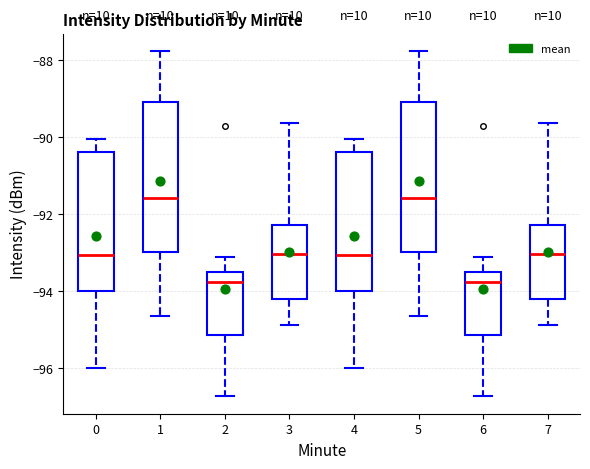

Reading left to right, transcribe this box plot: for each box, give where its median line is, the range the box spans, and where its two whiskers end, as read against the y-axis. The values are not printed on the chart, so give them approximately, as read against the axis.

0: median -93.0, box -94.0 to -90.4, whiskers -96.0 to -90.0
1: median -91.6, box -93.0 to -89.0, whiskers -94.6 to -87.8
2: median -93.8, box -95.2 to -93.6, whiskers -96.8 to -93.0
3: median -93.0, box -94.2 to -92.2, whiskers -94.8 to -89.6
4: median -93.0, box -94.0 to -90.4, whiskers -96.0 to -90.0
5: median -91.6, box -93.0 to -89.0, whiskers -94.6 to -87.8
6: median -93.8, box -95.2 to -93.6, whiskers -96.8 to -93.0
7: median -93.0, box -94.2 to -92.2, whiskers -94.8 to -89.6